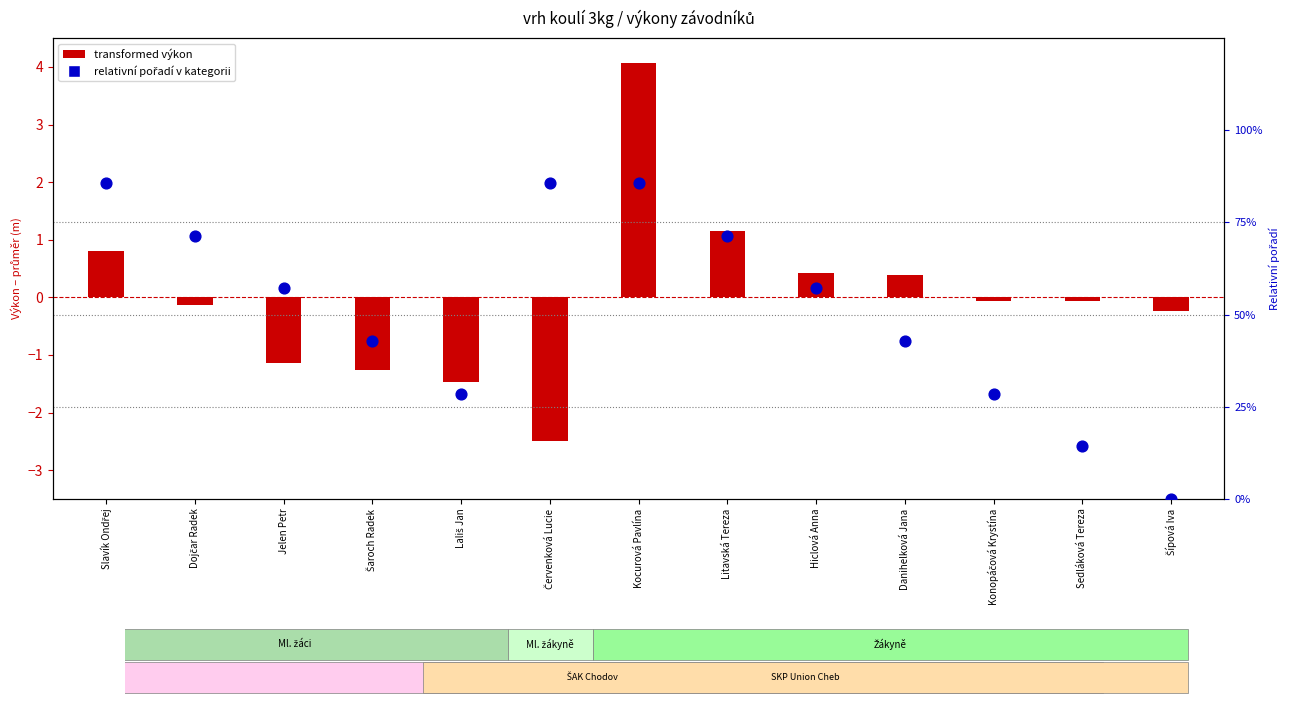

At how many categories does at least one series exceed -1?

13